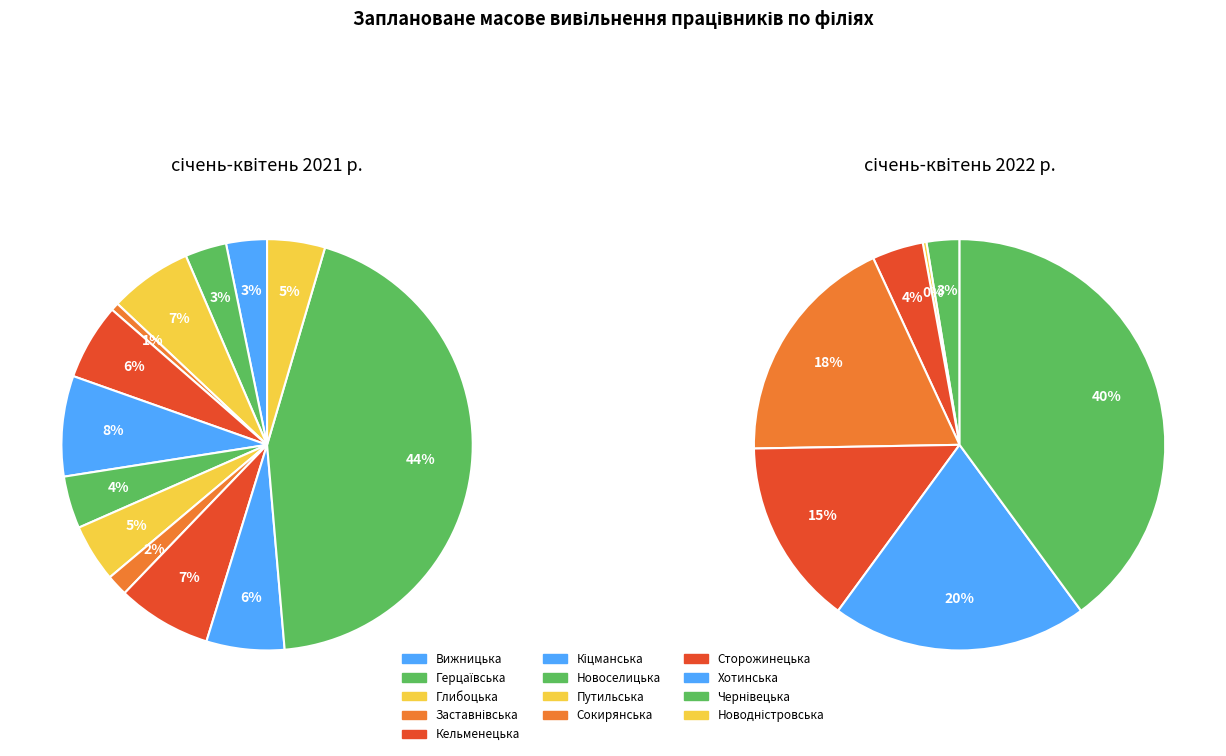

Do 7 and 6 together represent more than half of the pie?

No